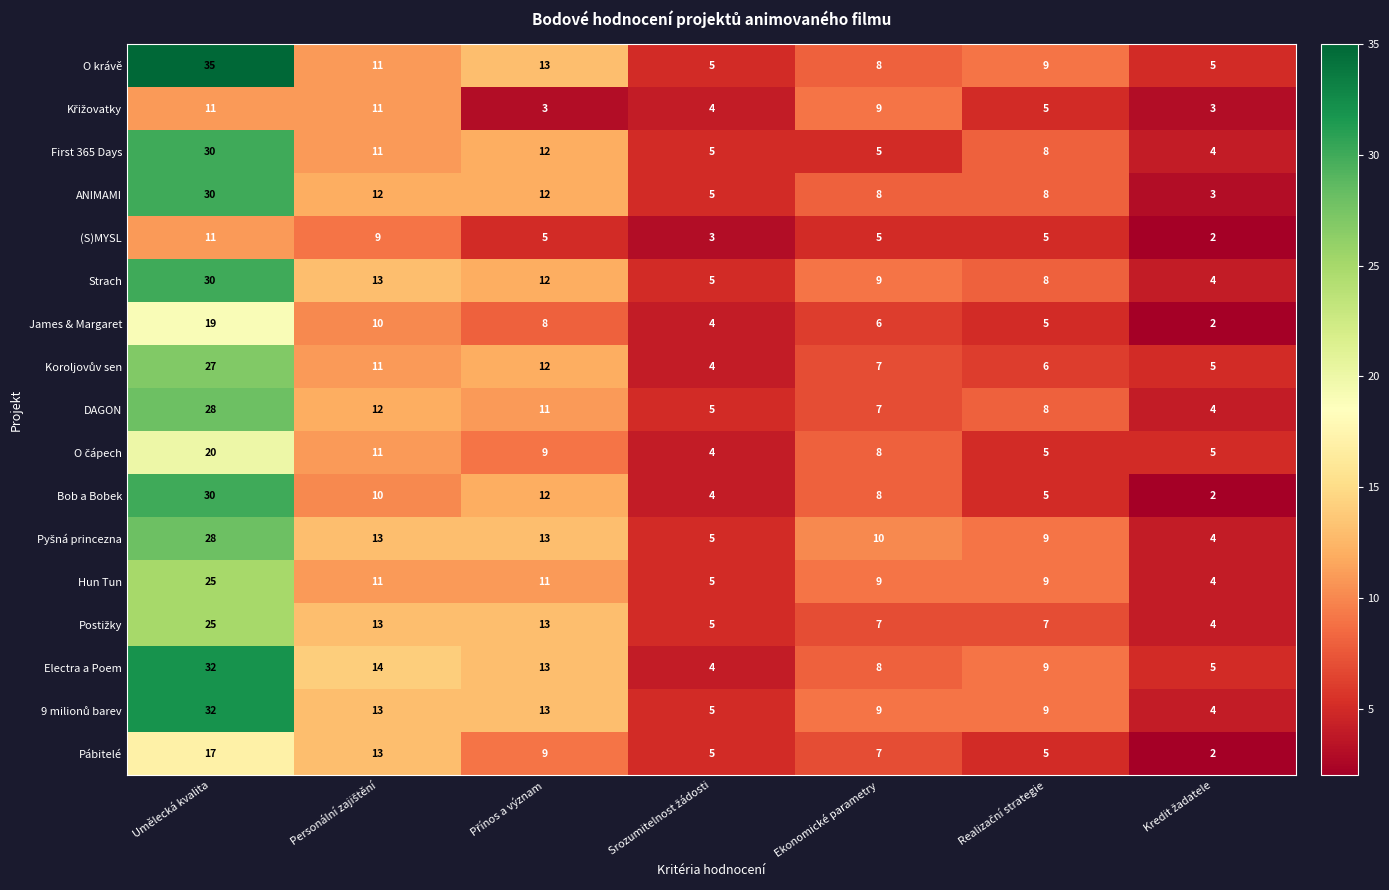

True or false: James & Margaret has a value of 31 at Umělecká kvalita.

False